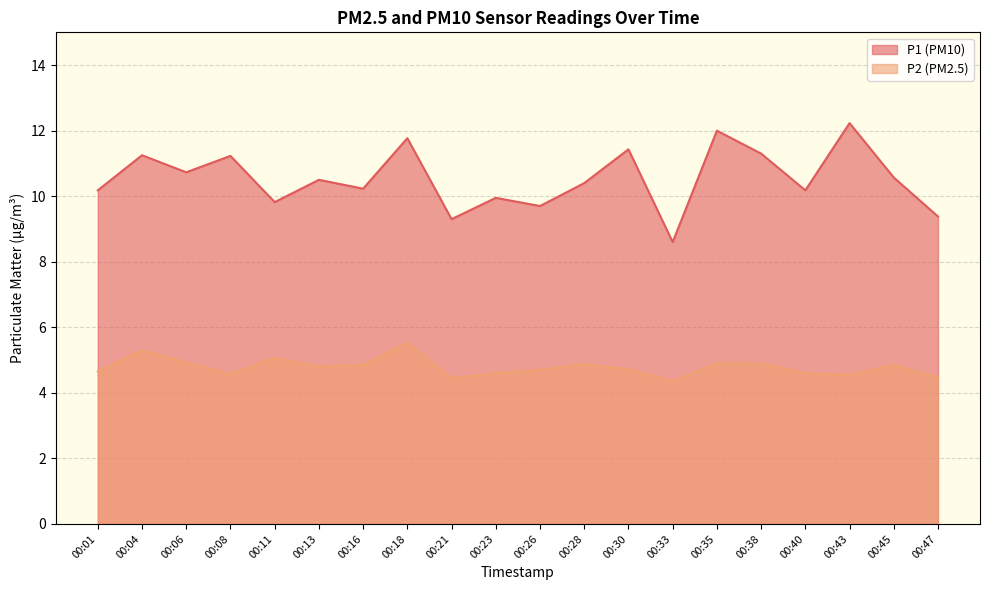

At how many categories does at least one series exceed 11?

7